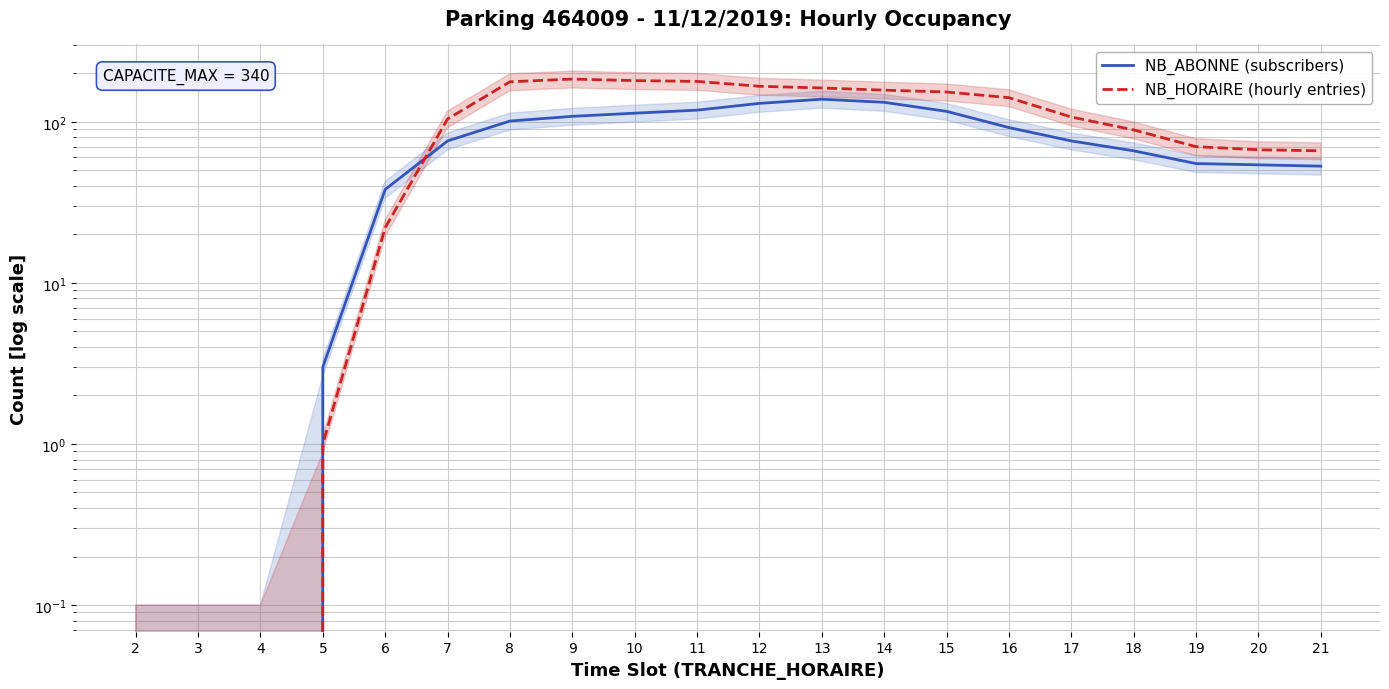

Count the number of categories in the chart.

20